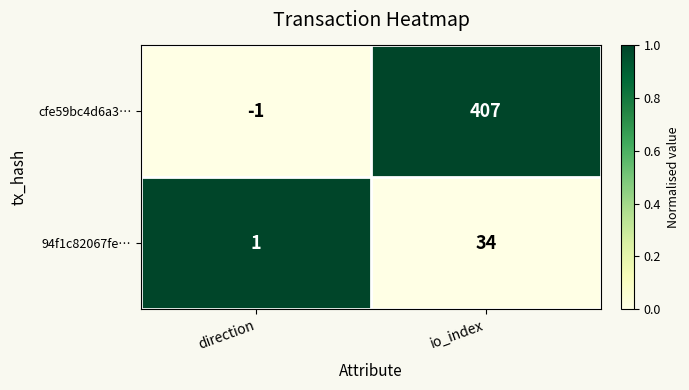

The value of cfe59bc4d6a3… at io_index is 407. True or false?

True